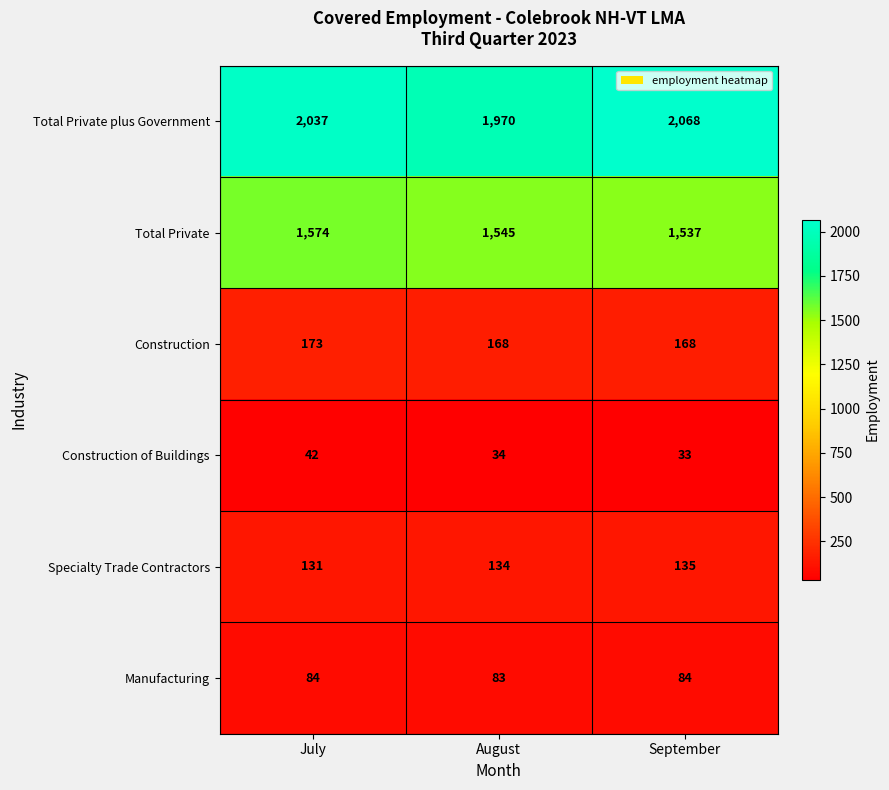

How many Construction of Buildings values are between 33 and 42?

3